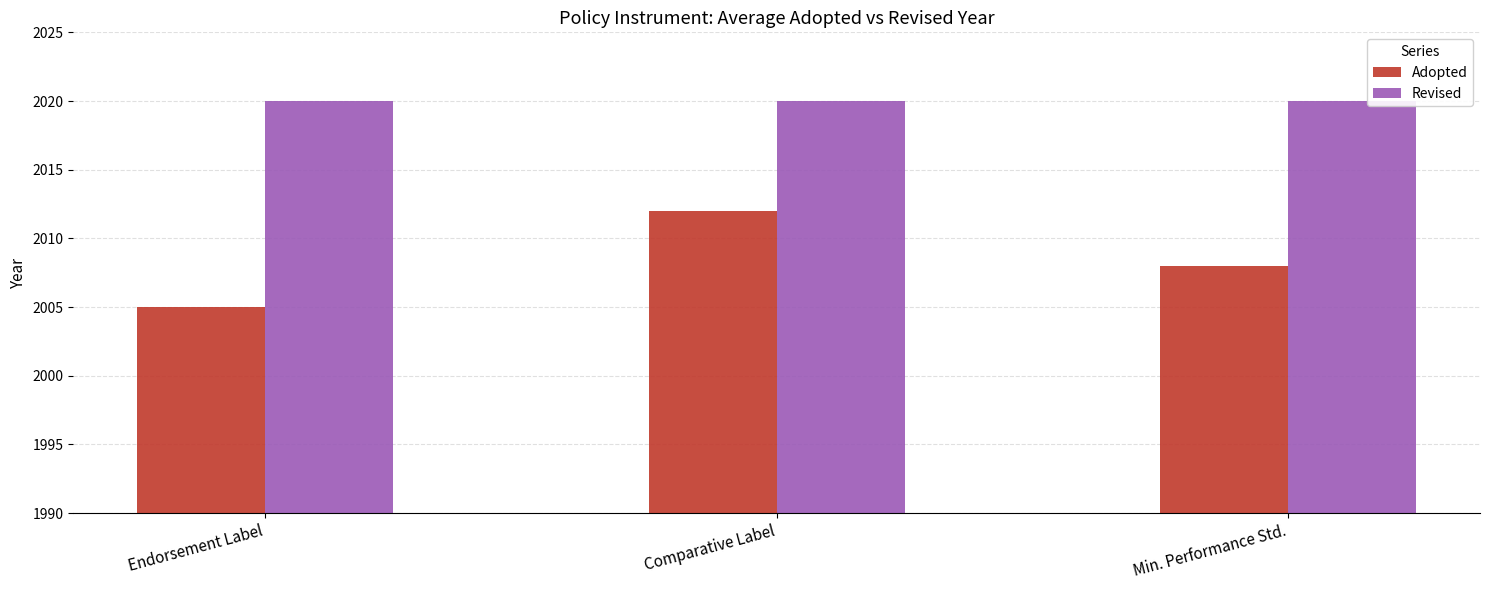

At which category does the chart reach its minimum across all series?

Endorsement Label